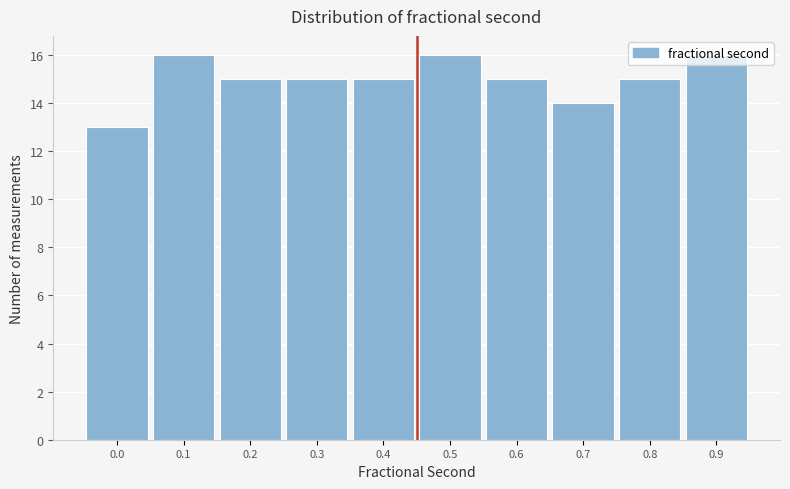

What is the value of the 8th bar from the left?

14